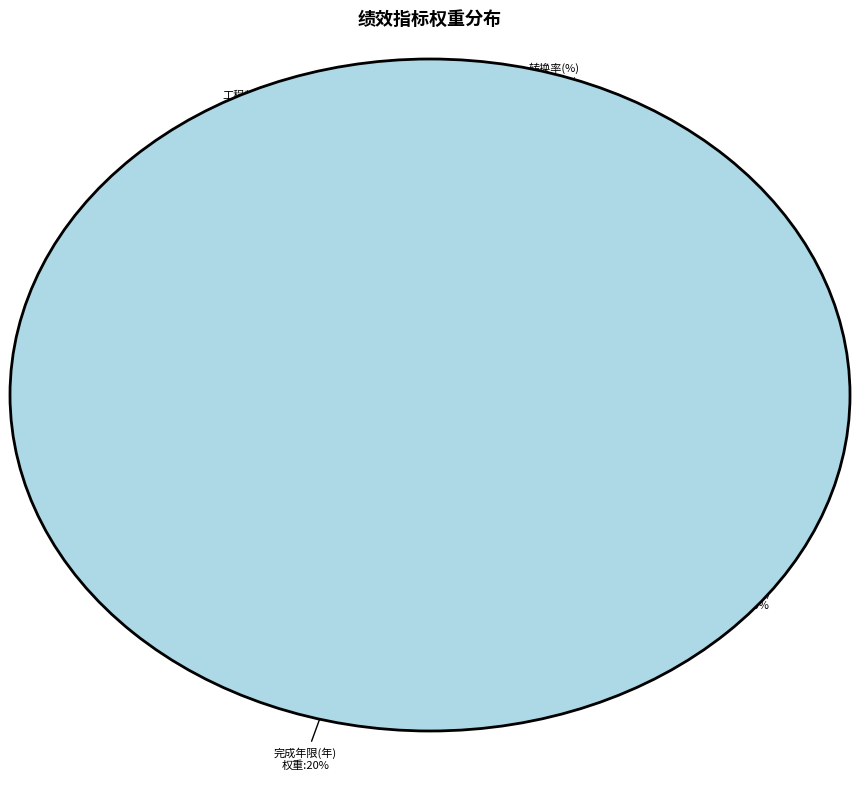

To the nearest percent, what percentage of the pie is 游客满意度?

11%